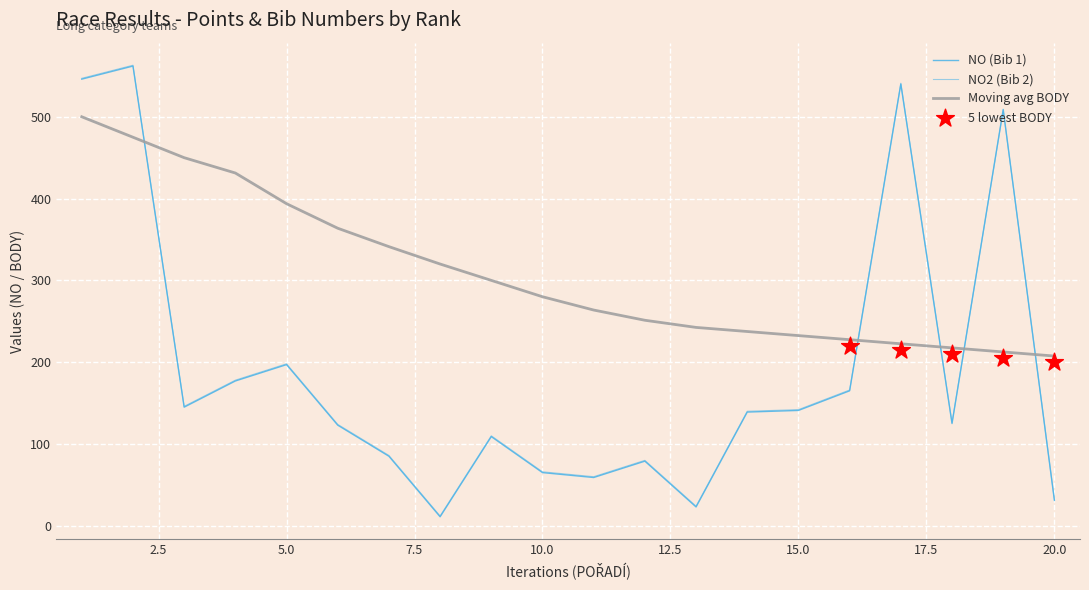

What is the total value across all series at 8?

343.0